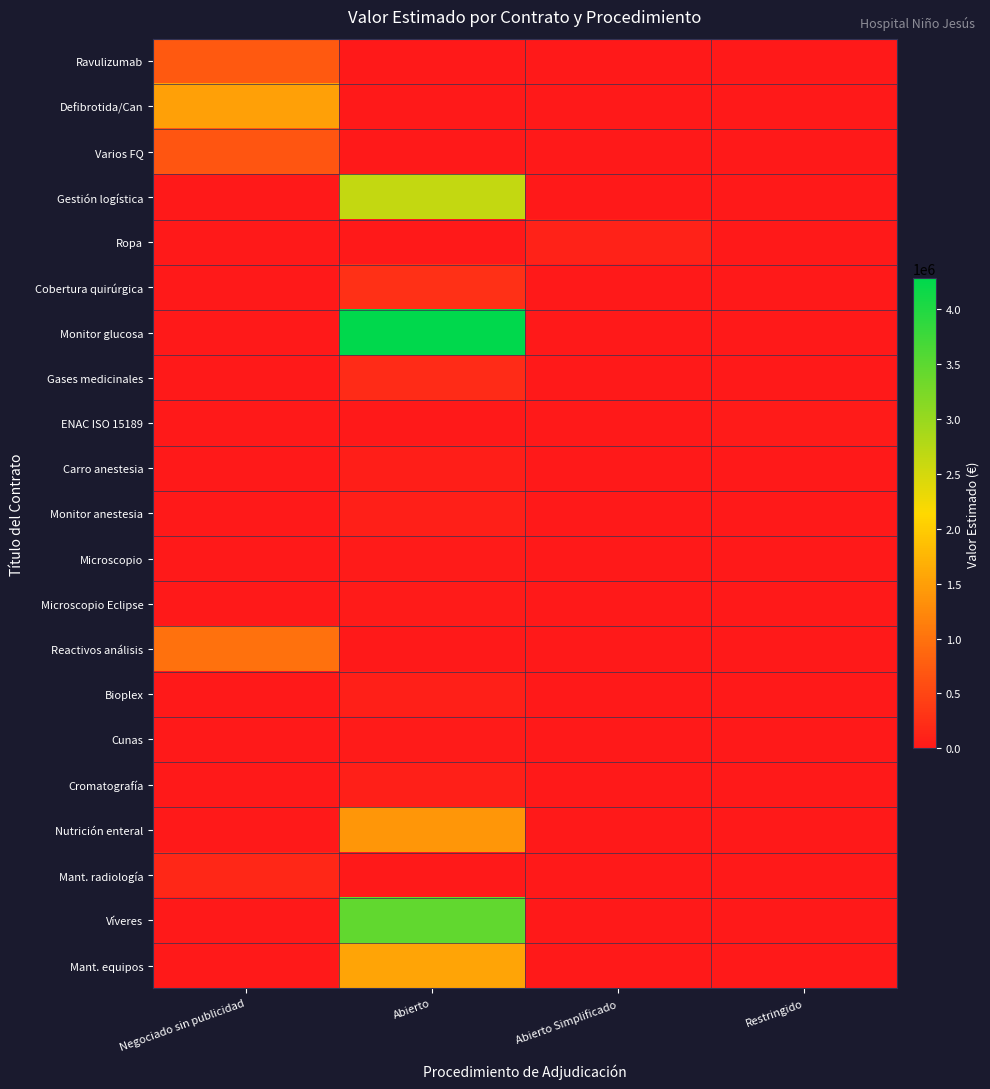

Reading left to right, what are all the values shown in this chart?

Ravulizumab: Negociado sin publicidad=729316.7	Abierto=0.0	Abierto Simplificado=0.0	Restringido=0.0
Defibrotida/Can: Negociado sin publicidad=1516320.0	Abierto=0.0	Abierto Simplificado=0.0	Restringido=0.0
Varios FQ: Negociado sin publicidad=670996.6	Abierto=0.0	Abierto Simplificado=0.0	Restringido=0.0
Gestión logística: Negociado sin publicidad=0.0	Abierto=2640000.0	Abierto Simplificado=0.0	Restringido=0.0
Ropa: Negociado sin publicidad=0.0	Abierto=0.0	Abierto Simplificado=101900.0	Restringido=0.0
Cobertura quirúrgica: Negociado sin publicidad=0.0	Abierto=251633.4	Abierto Simplificado=0.0	Restringido=0.0
Monitor glucosa: Negociado sin publicidad=0.0	Abierto=4280855.0	Abierto Simplificado=0.0	Restringido=0.0
Gases medicinales: Negociado sin publicidad=0.0	Abierto=210160.7	Abierto Simplificado=0.0	Restringido=0.0
ENAC ISO 15189: Negociado sin publicidad=0.0	Abierto=0.0	Abierto Simplificado=0.0	Restringido=30000.0
Carro anestesia: Negociado sin publicidad=0.0	Abierto=62254.6	Abierto Simplificado=0.0	Restringido=0.0
Monitor anestesia: Negociado sin publicidad=0.0	Abierto=78194.3	Abierto Simplificado=0.0	Restringido=0.0
Microscopio: Negociado sin publicidad=0.0	Abierto=29375.2	Abierto Simplificado=0.0	Restringido=0.0
Microscopio Eclipse: Negociado sin publicidad=0.0	Abierto=22903.1	Abierto Simplificado=0.0	Restringido=0.0
Reactivos análisis: Negociado sin publicidad=991727.8	Abierto=0.0	Abierto Simplificado=0.0	Restringido=0.0
Bioplex: Negociado sin publicidad=0.0	Abierto=76390.5	Abierto Simplificado=0.0	Restringido=0.0
Cunas: Negociado sin publicidad=0.0	Abierto=32250.0	Abierto Simplificado=0.0	Restringido=0.0
Cromatografía: Negociado sin publicidad=0.0	Abierto=77413.6	Abierto Simplificado=0.0	Restringido=0.0
Nutrición enteral: Negociado sin publicidad=0.0	Abierto=1388100.0	Abierto Simplificado=0.0	Restringido=0.0
Mant. radiología: Negociado sin publicidad=158997.7	Abierto=0.0	Abierto Simplificado=0.0	Restringido=0.0
Víveres: Negociado sin publicidad=0.0	Abierto=3450000.0	Abierto Simplificado=0.0	Restringido=0.0
Mant. equipos: Negociado sin publicidad=0.0	Abierto=1560000.0	Abierto Simplificado=0.0	Restringido=0.0